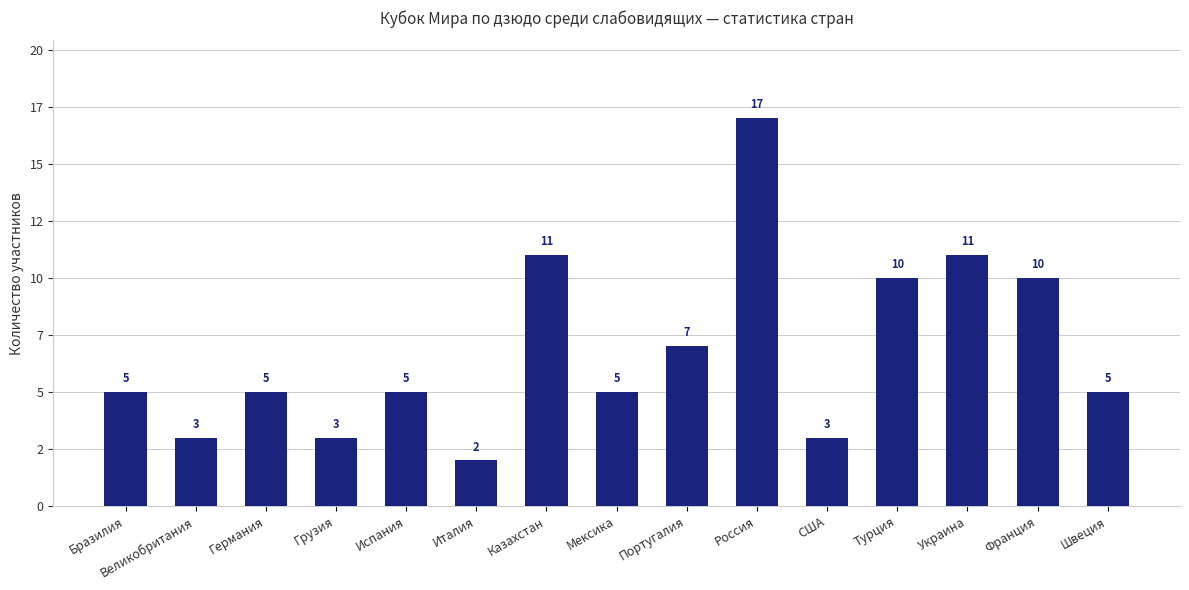

The chart shows a value of 5 at Франция. True or false?

False